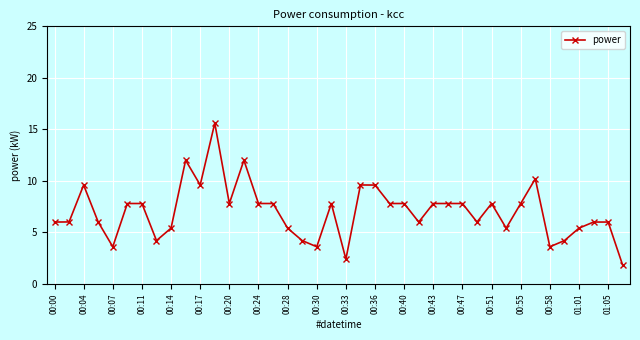

How many lines are shown in the chart?

1